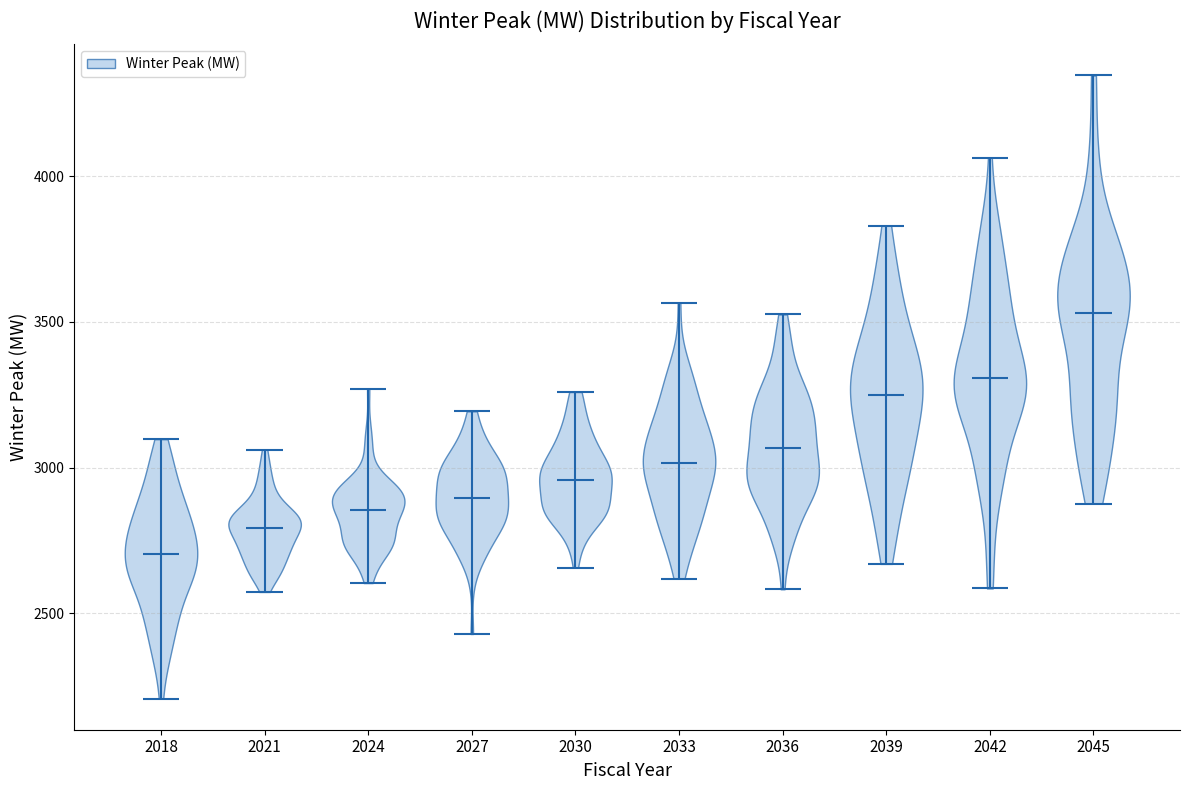

Reading left to right, read every violin against the y-axis: where its median line is, and the lowest and highest points it reaches. The values are not printed on the chart, so give them approximately, as read against the axis.

2018: median line 2700, lowest point 2200, highest point 3100
2021: median line 2800, lowest point 2550, highest point 3050
2024: median line 2850, lowest point 2600, highest point 3250
2027: median line 2900, lowest point 2450, highest point 3200
2030: median line 2950, lowest point 2650, highest point 3250
2033: median line 3000, lowest point 2600, highest point 3550
2036: median line 3050, lowest point 2600, highest point 3550
2039: median line 3250, lowest point 2650, highest point 3850
2042: median line 3300, lowest point 2600, highest point 4050
2045: median line 3550, lowest point 2900, highest point 4350